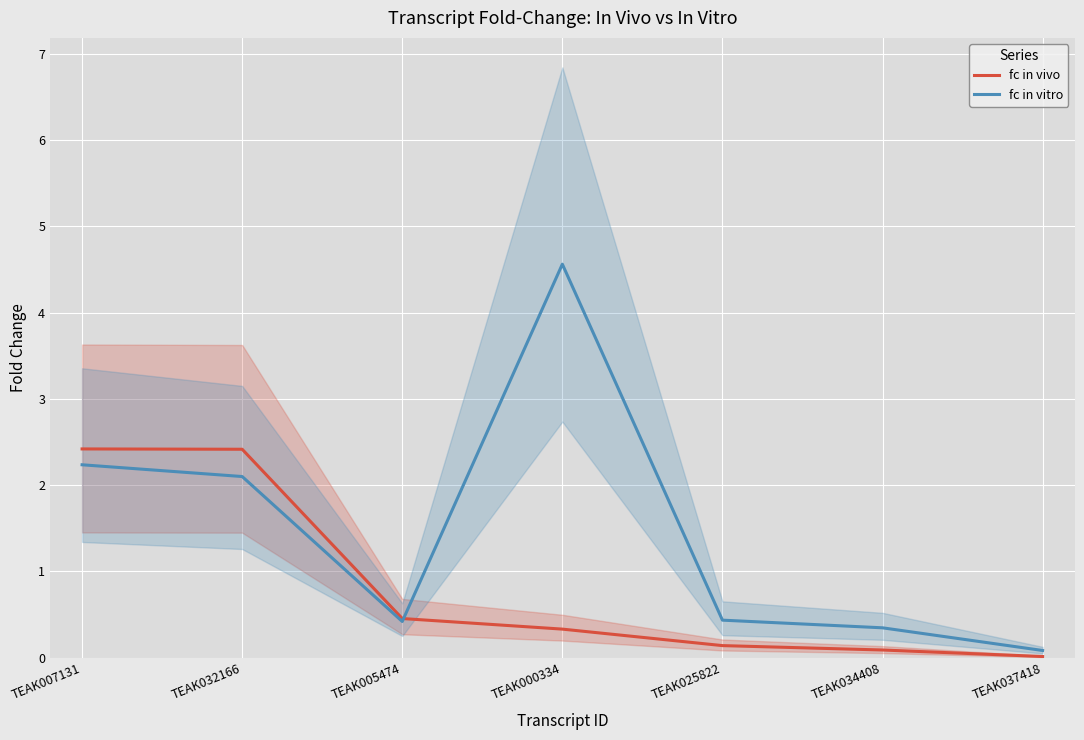

What is the difference between the maximum and second lowest values in the fc in vivo series?

2.3